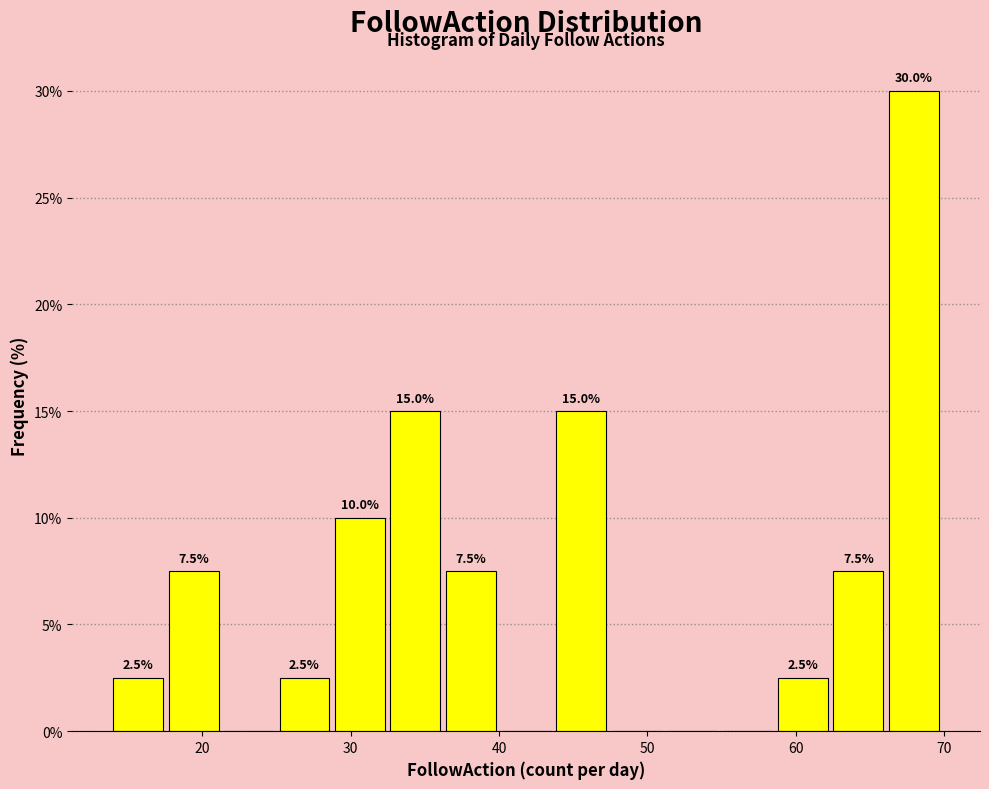

Around what value on the x-axis is the tallest bar? Give the approximate position of its centre, as read against the axis.

68